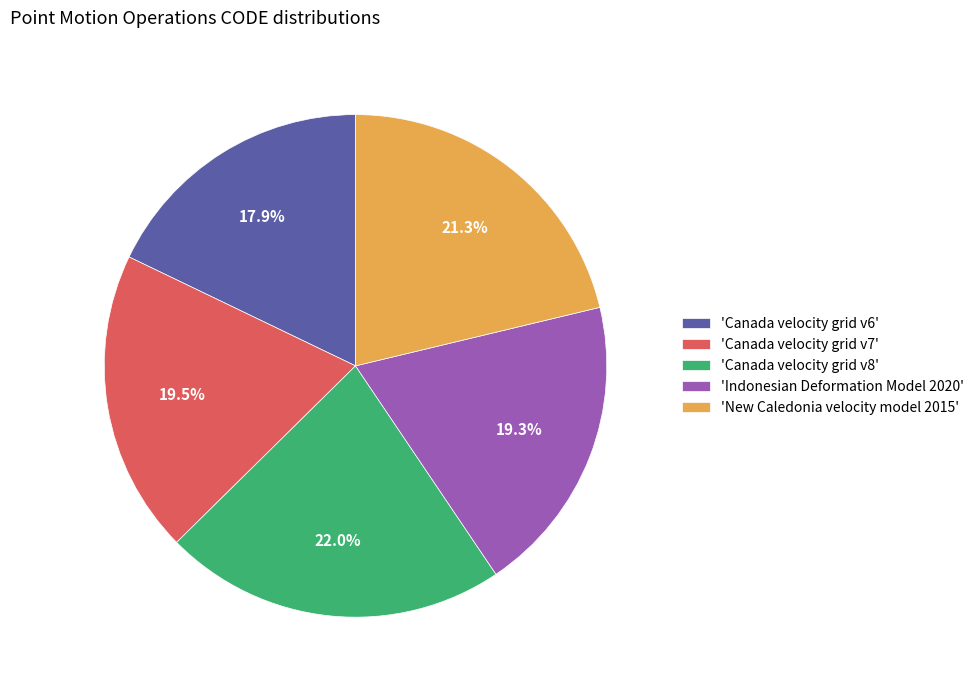

Is there a majority slice in this chart?

No